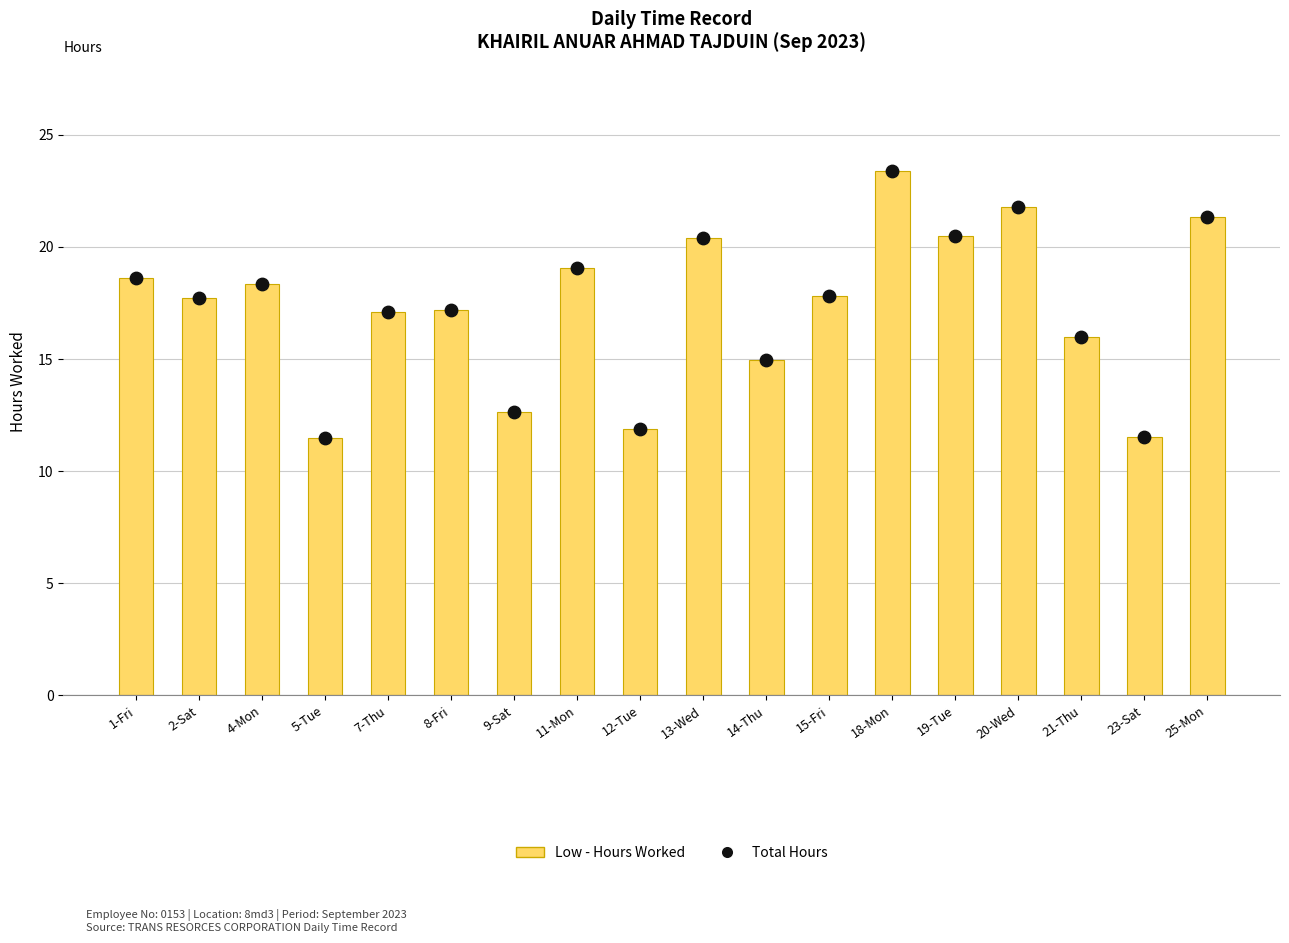

Which series contains the lowest Y value?

Low - Hours Worked